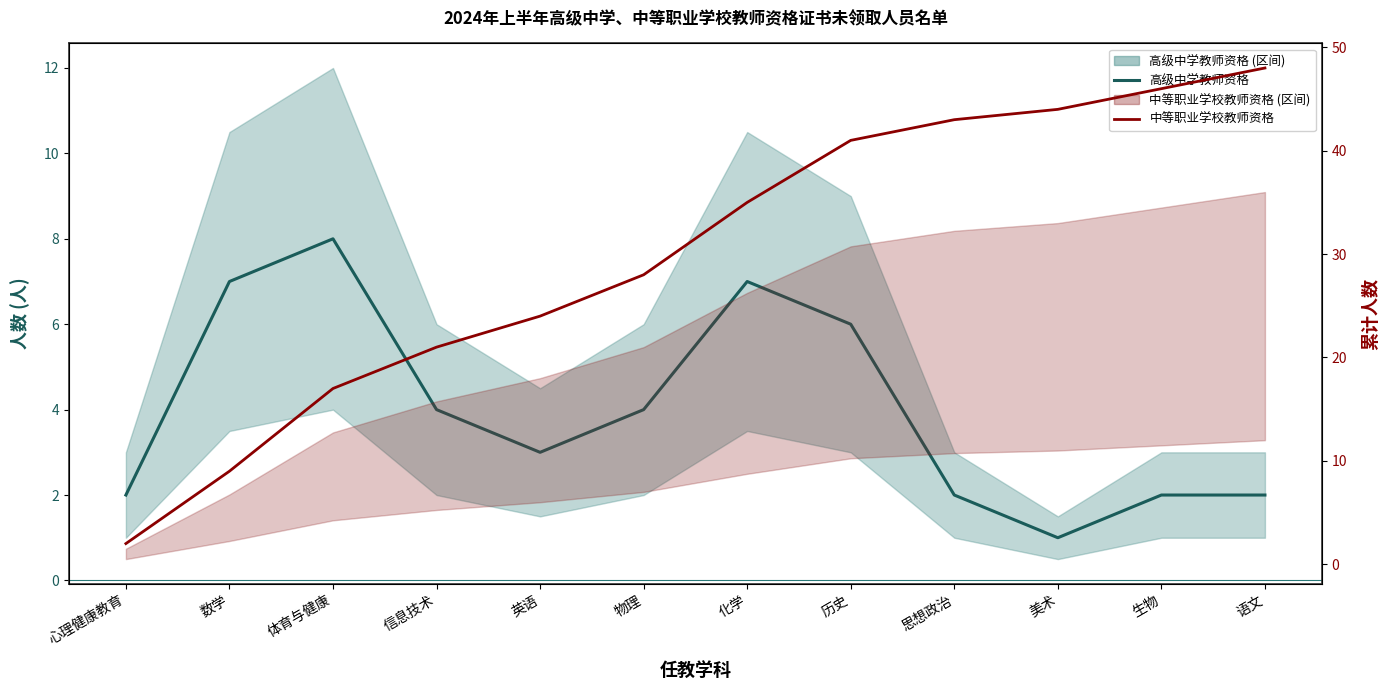

True or false: 中等职业学校教师资格 and 高级中学教师资格 cross at least once.

False